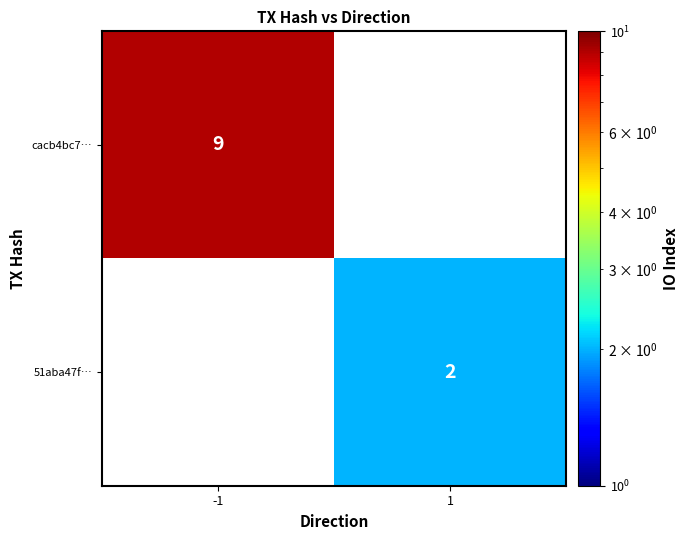

The value of 51aba47f… at 1 is 3. True or false?

False